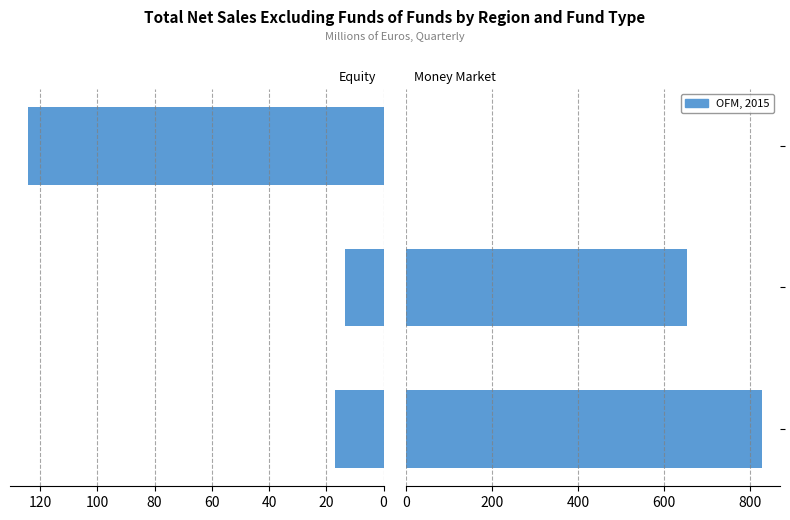

The Equity series shows 18682 at 20. True or false?

False